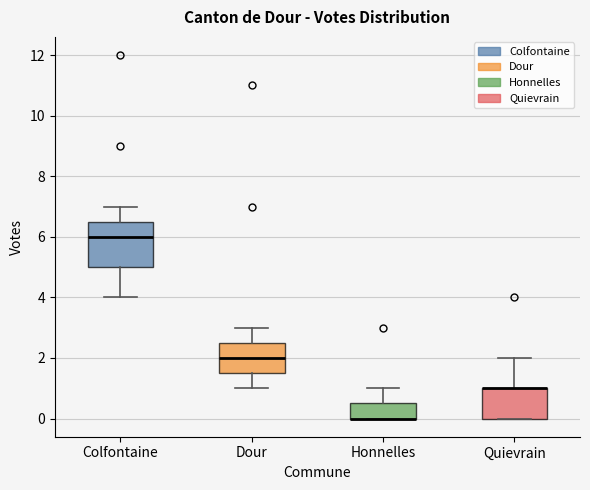

Reading left to right, read every box against the y-axis: the position of its median line, the range the box covers, and the ends of its whiskers. The values are not printed on the chart, so give them approximately, as read against the axis.

Colfontaine: median 6.0, box 5.0 to 6.6, whiskers 4.0 to 7.0
Dour: median 2.0, box 1.6 to 2.6, whiskers 1.0 to 3.0
Honnelles: median 0.0 (drawn on the box's lower edge), box 0.0 to 0.6, whiskers 0.0 to 1.0
Quievrain: median 1.0 (drawn on the box's upper edge), box 0.0 to 1.0, whiskers 0.0 to 2.0